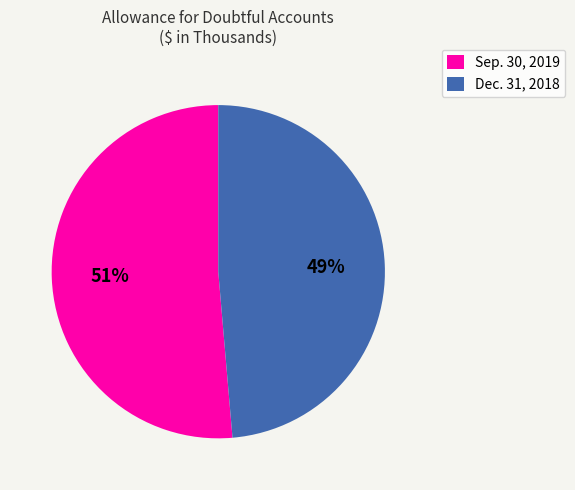

Is Sep. 30, 2019 the majority of the pie?

Yes